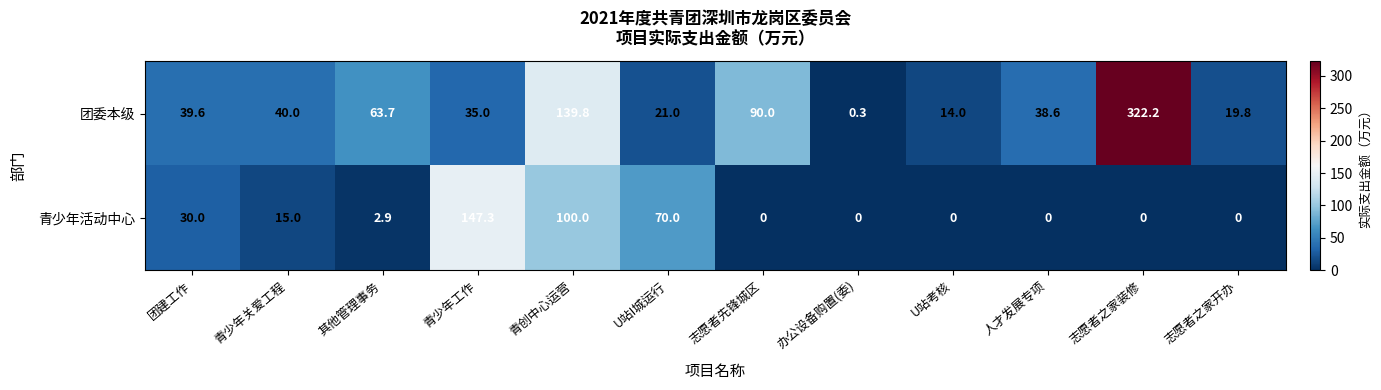

How many series are shown in this chart?

2